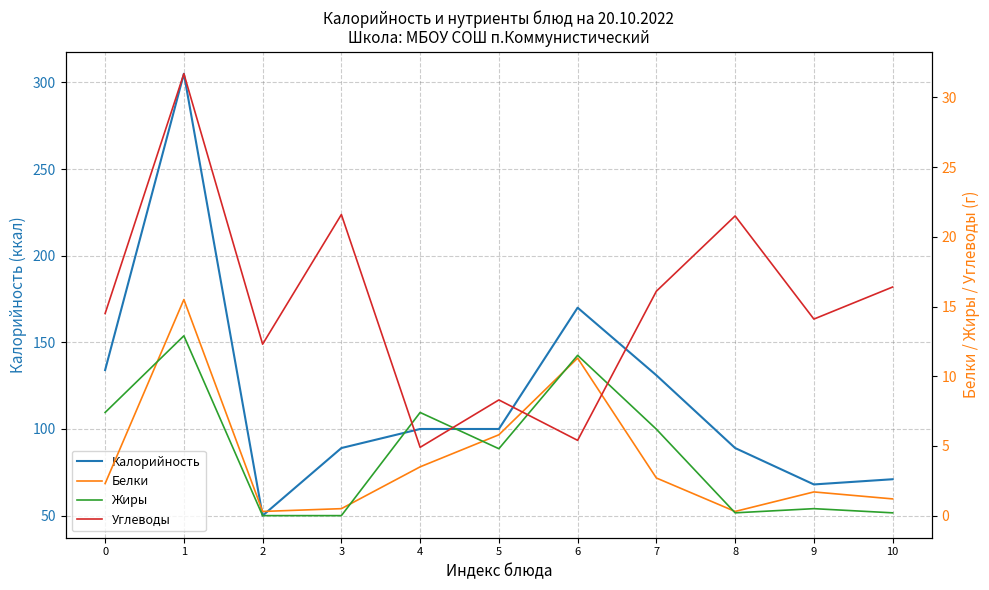

True or false: Жиры has more than 2 points higher than both neighbors.

True